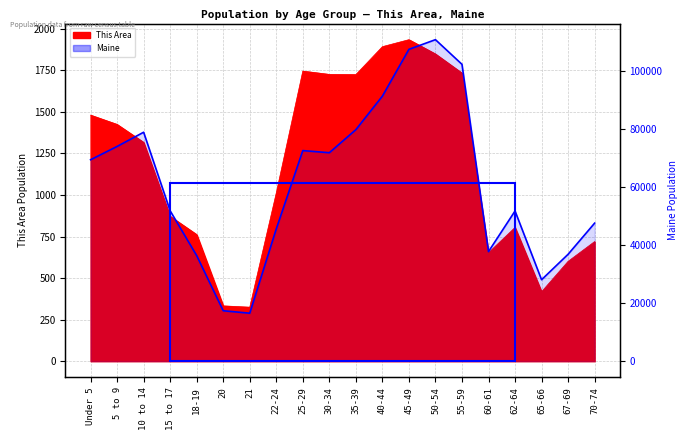

What is the value of the This Area point at the 6th from the left?

333